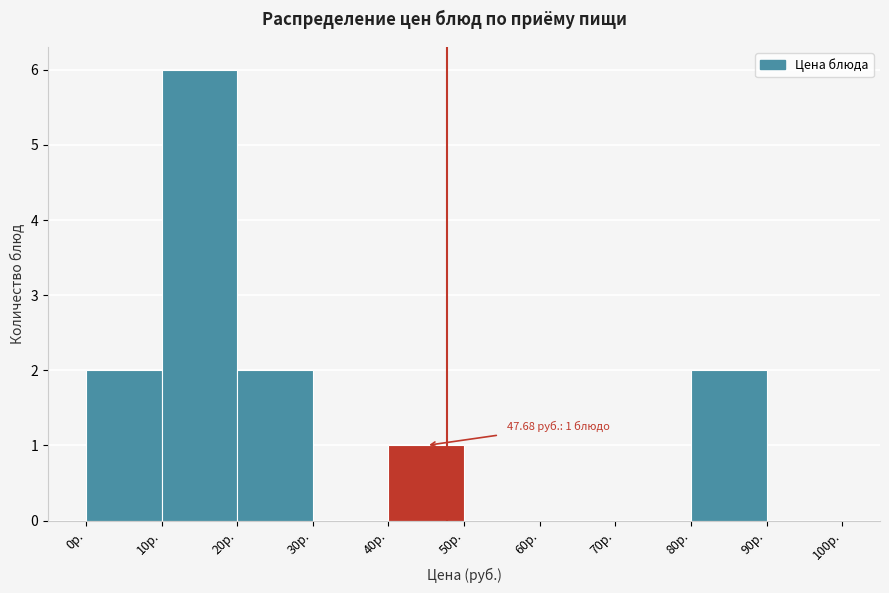

Which range on the x-axis has the tallest bar?

10 to 20